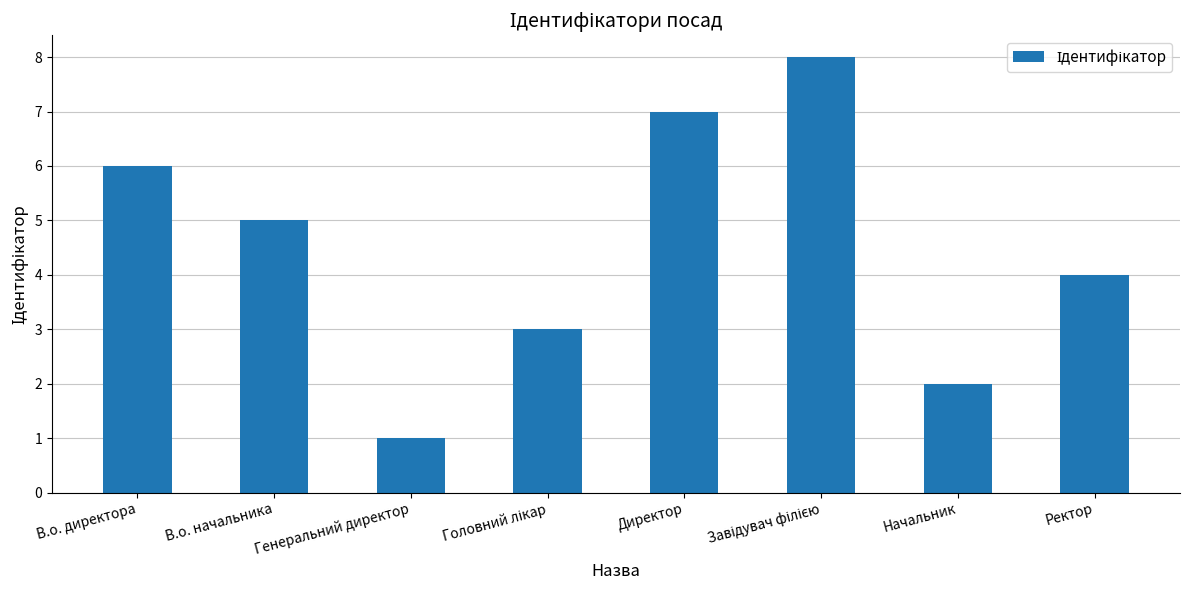

At which category does the chart reach its minimum across all series?

Генеральний директор